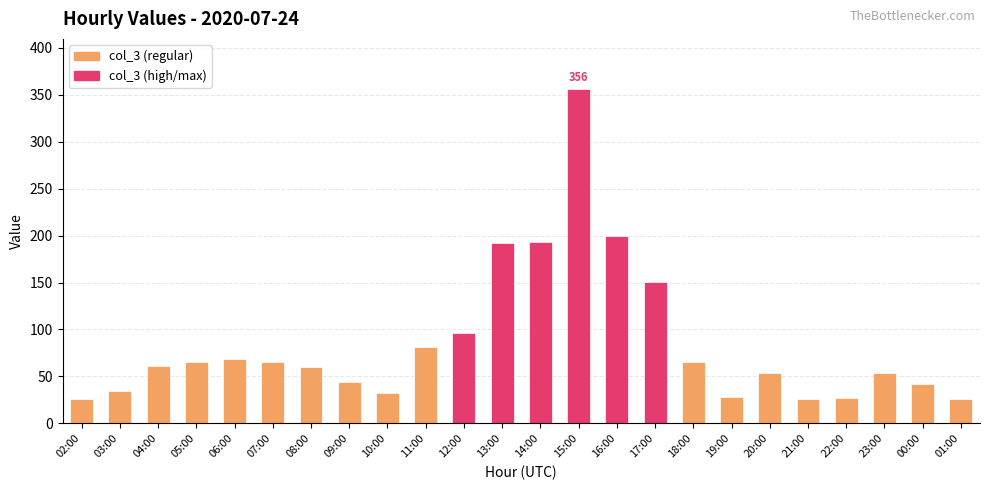

Is it true that the value at 01:00 is 26?

True